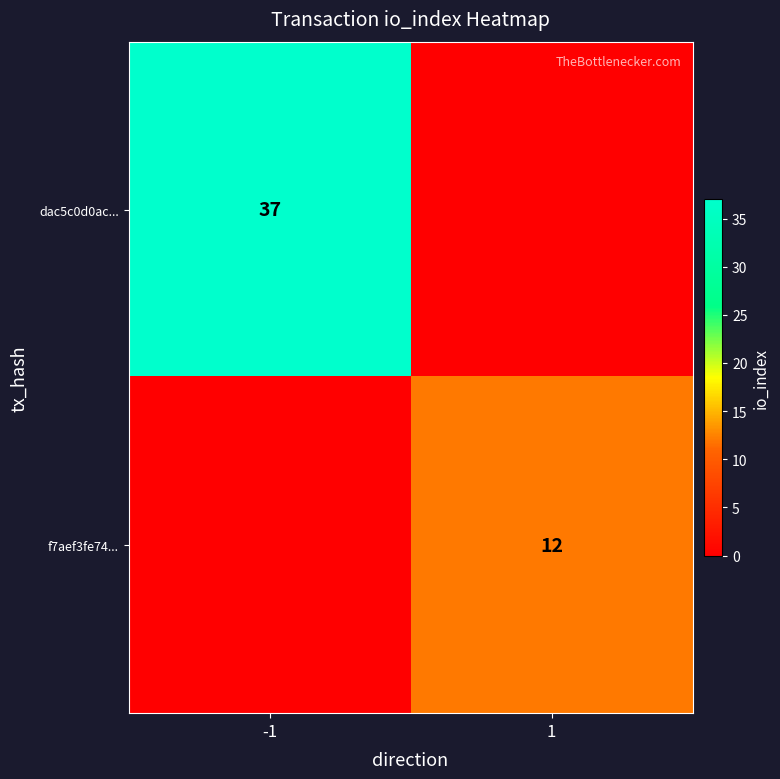

True or false: dac5c0d0ac... has a value of 62 at -1.

False